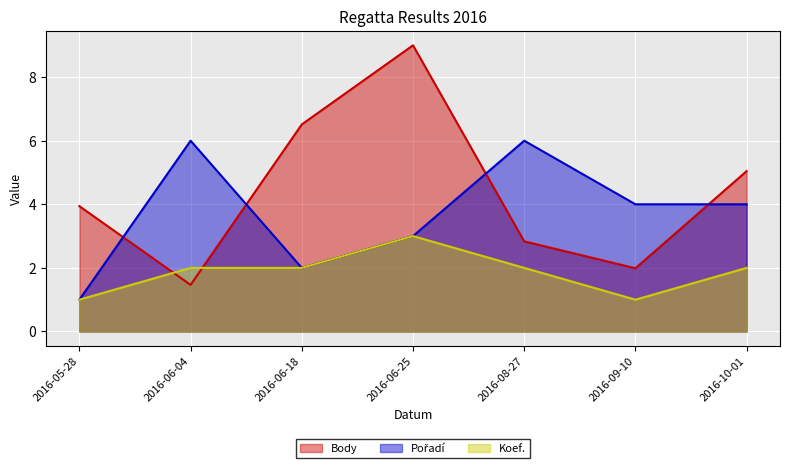

What is the difference between the second highest and second lowest values in the Koef. series?

1.0